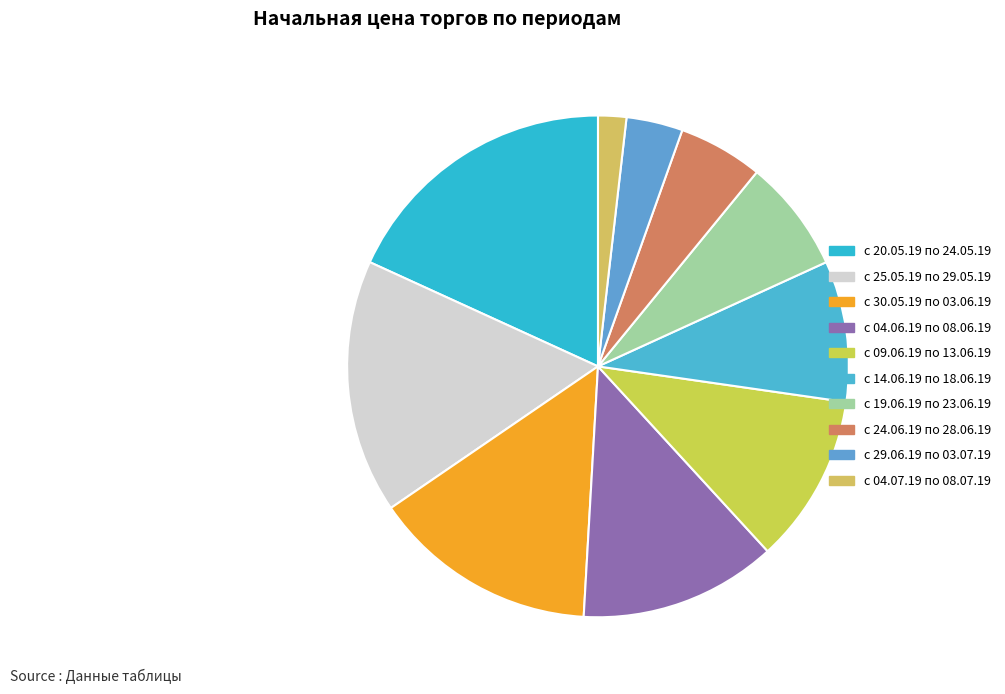

Which category has the biggest portion of the pie?

с 20.05.19 по 24.05.19